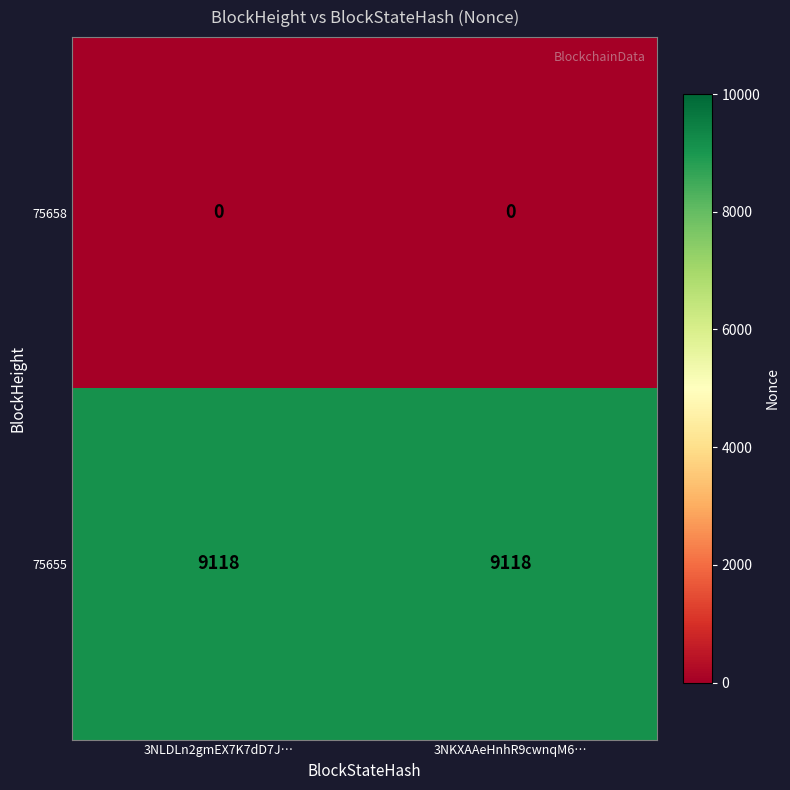

List the series in order of their peak value, highest first.

75655, 75658